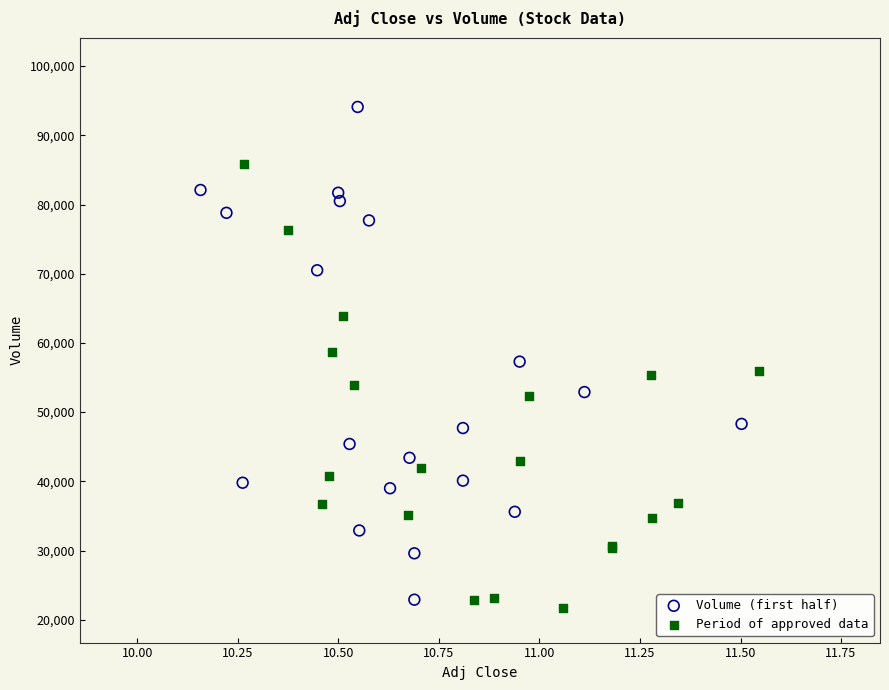

Which series contains the lowest Y value?

Period of approved data